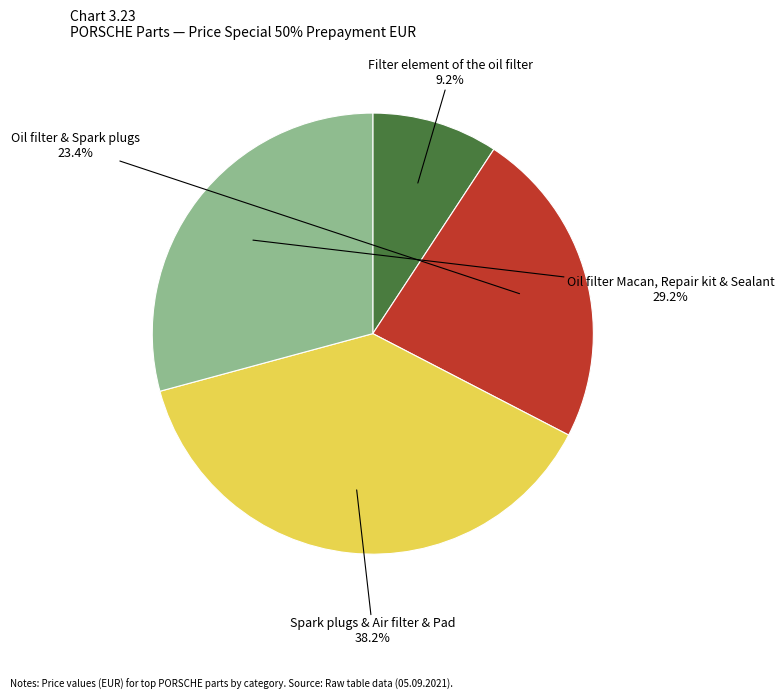

Is there any slice that represents more than half of the pie?

No